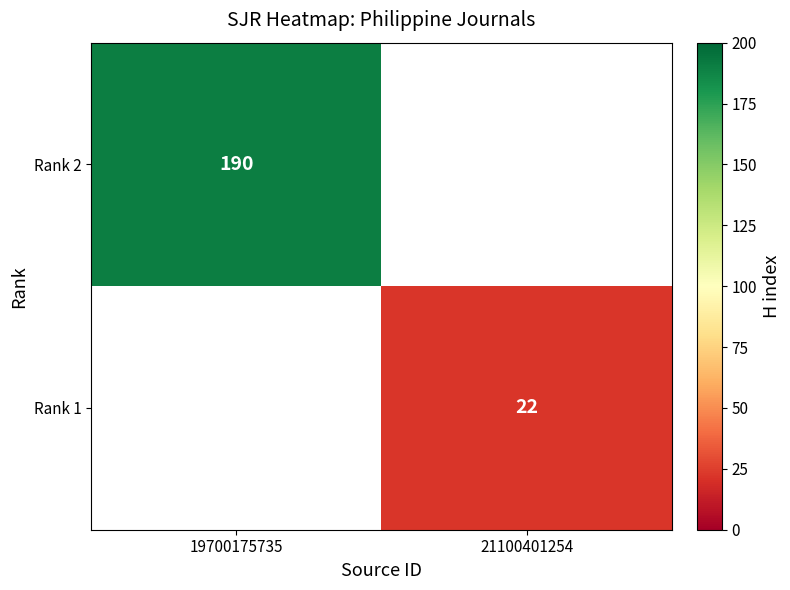

How many categories are shown in the chart?

2